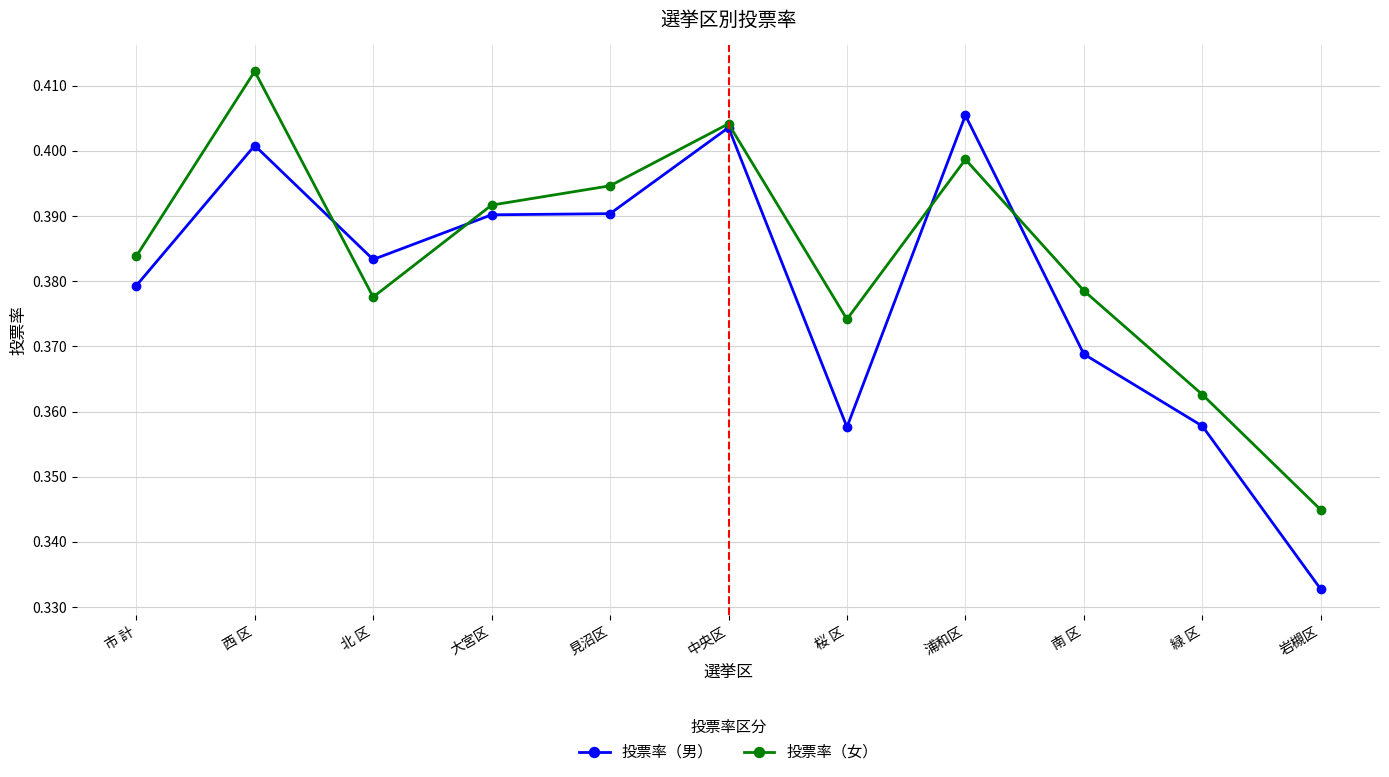

True or false: 投票率（女） has more than 1 points higher than both neighbors.

True